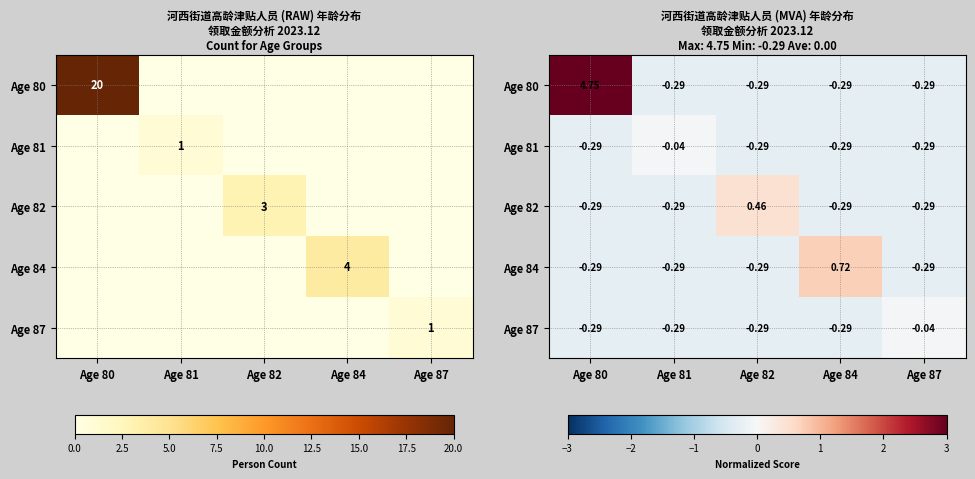

Which category has the highest value across all series?

Age 80